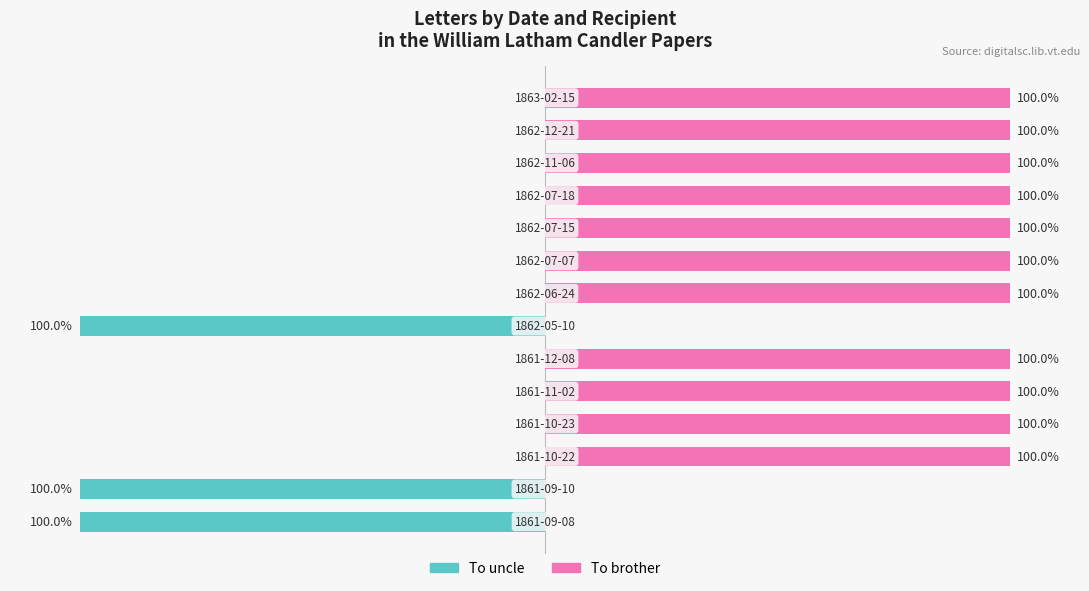

How many positive values does the To brother series have?

11